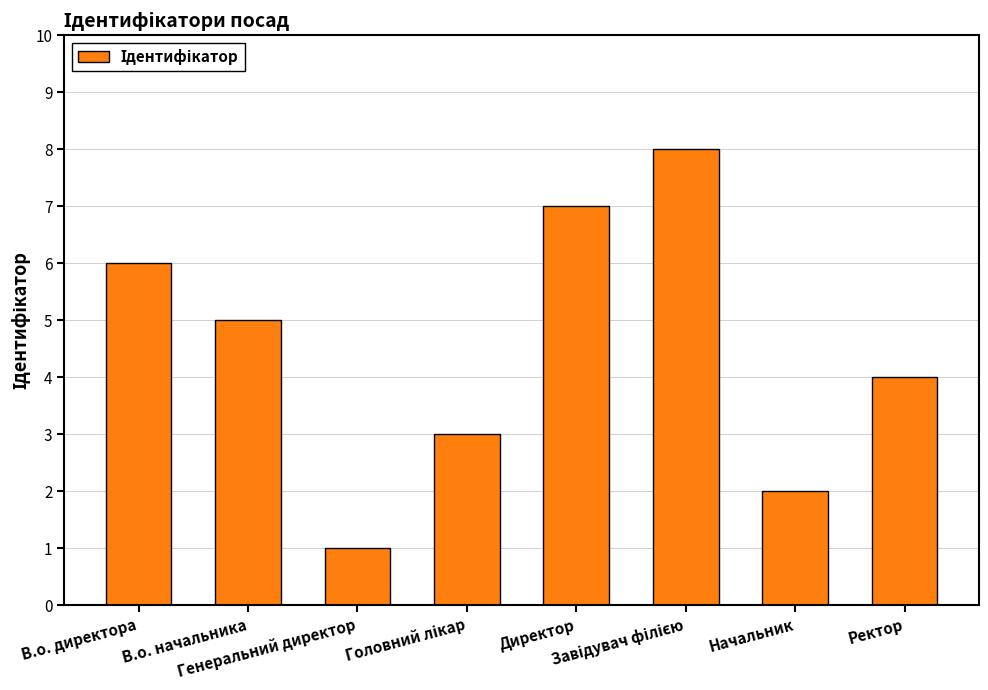

What value does the data have at Ректор?

4